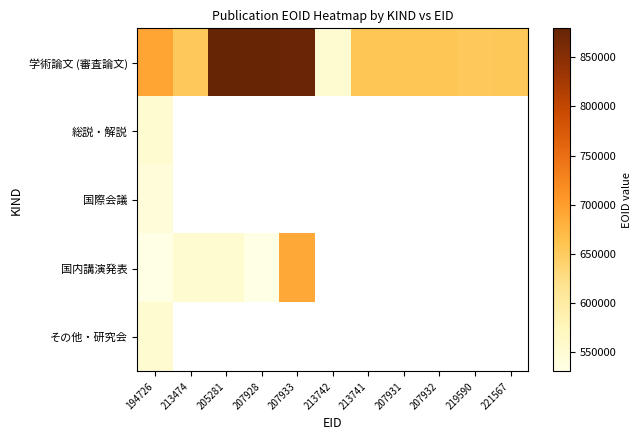

Count the number of categories in the chart.

11